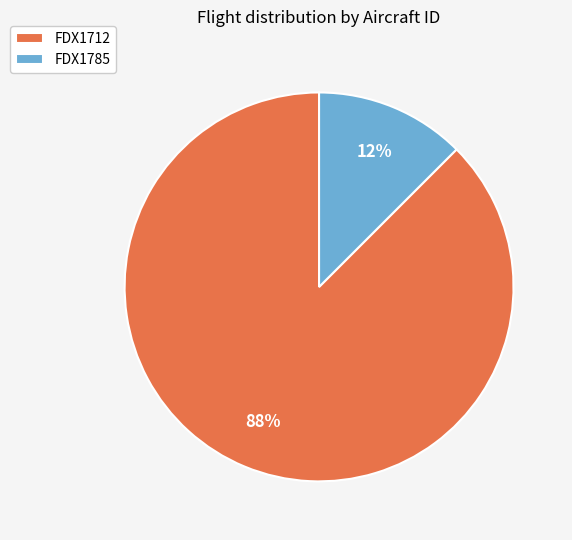

To the nearest percent, what is the combined percentage of FDX1785 and FDX1712?

100%